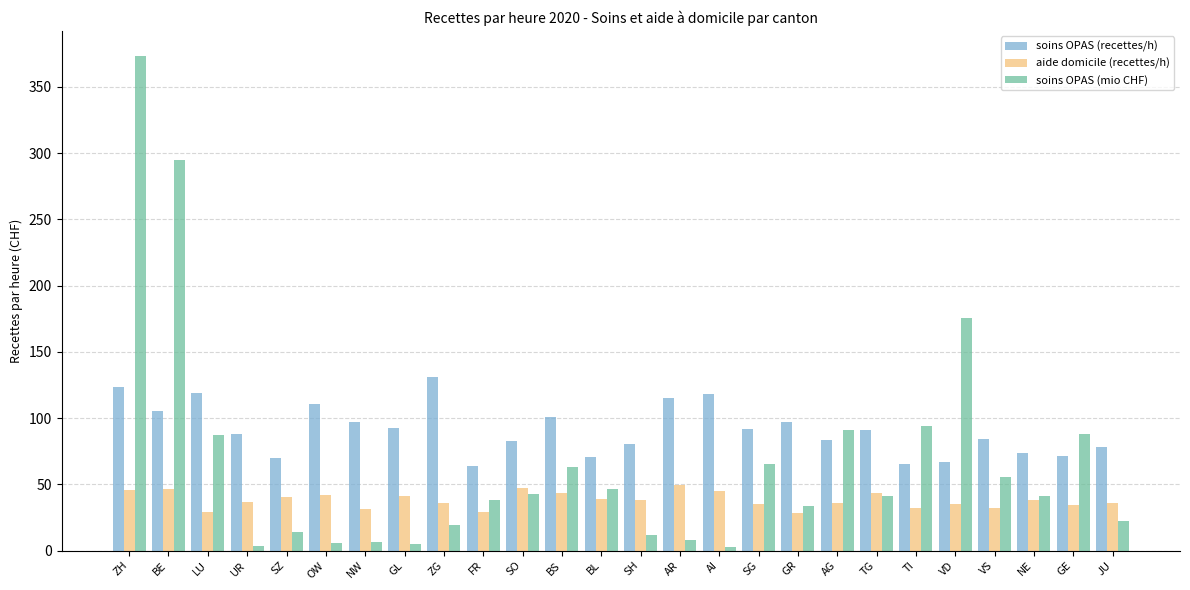

At which label is soins OPAS (mio CHF) closest to 188?

VD